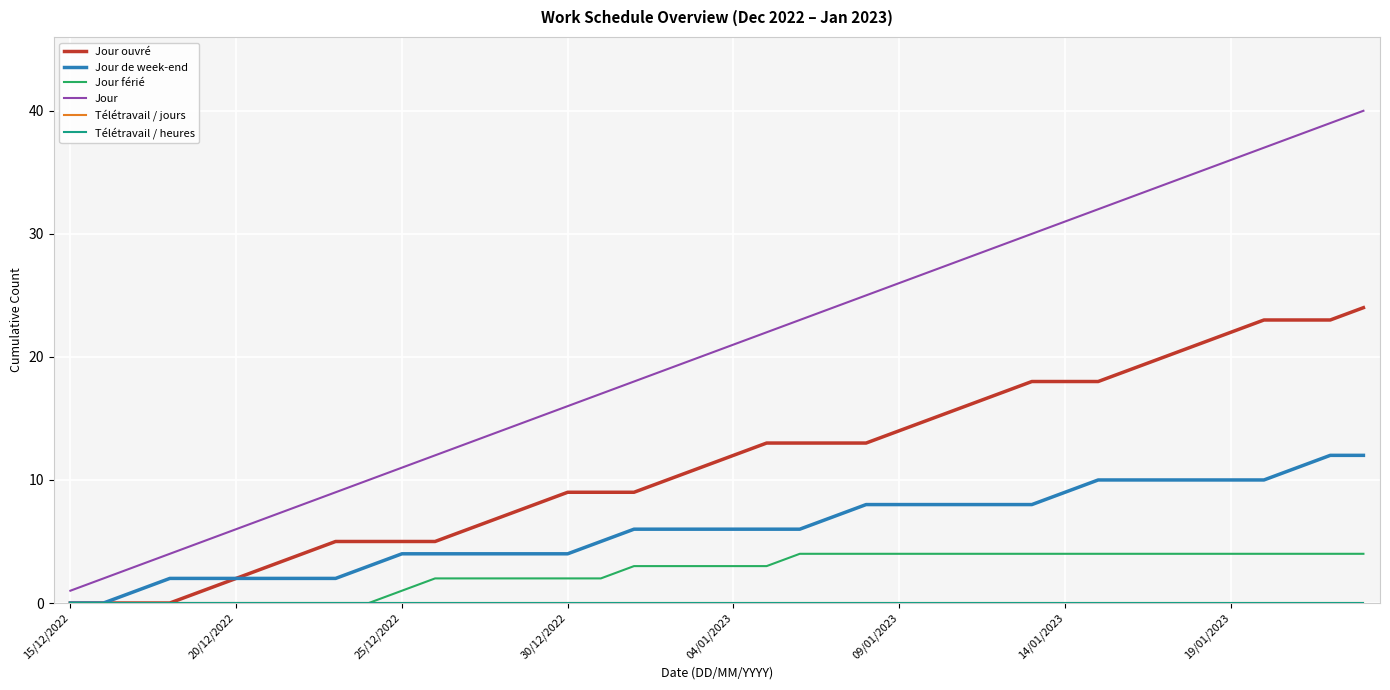

Is this an area chart (filled region under the line)?

No